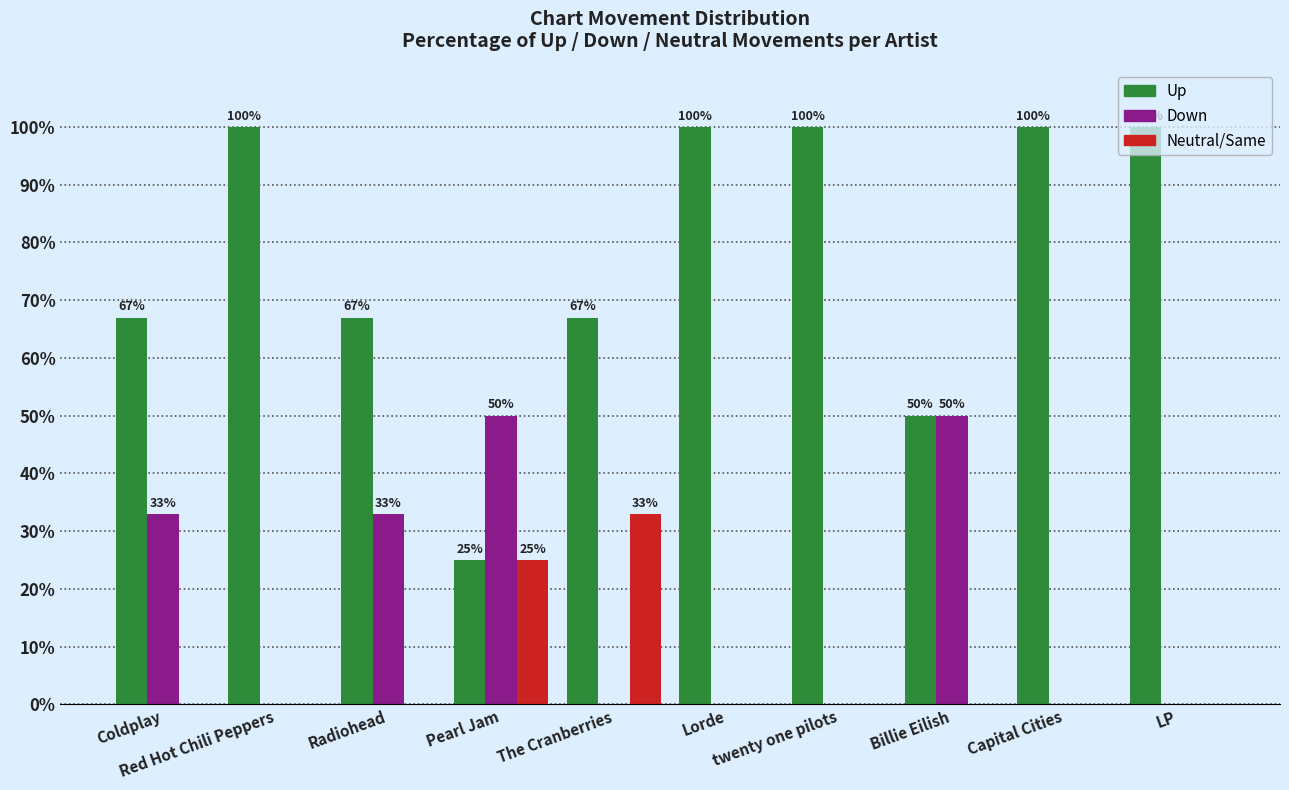

What is the sum of all Up values?

776